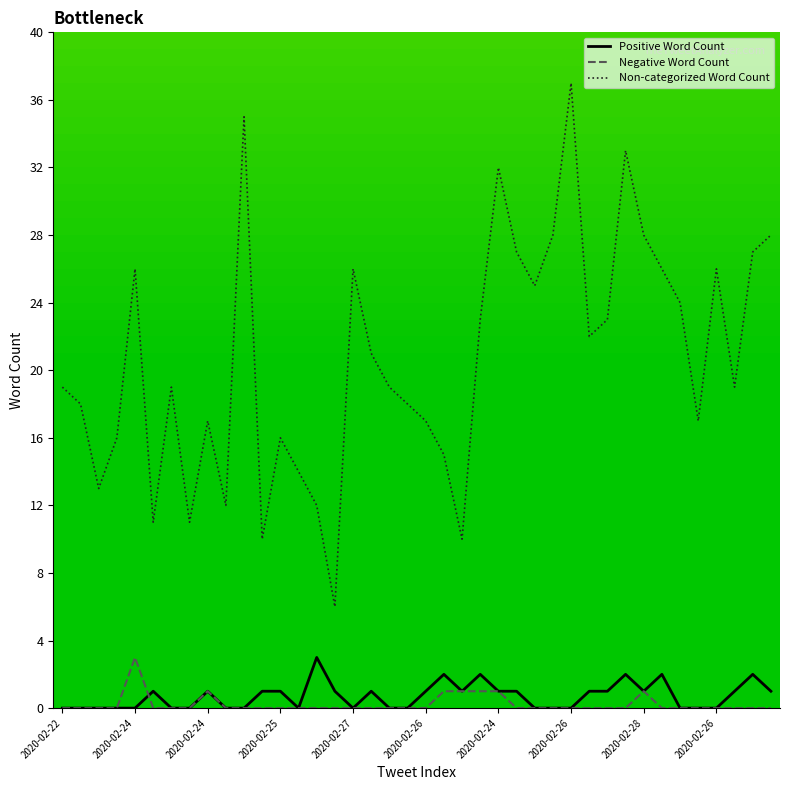

What is the maximum value for Positive Word Count?

3